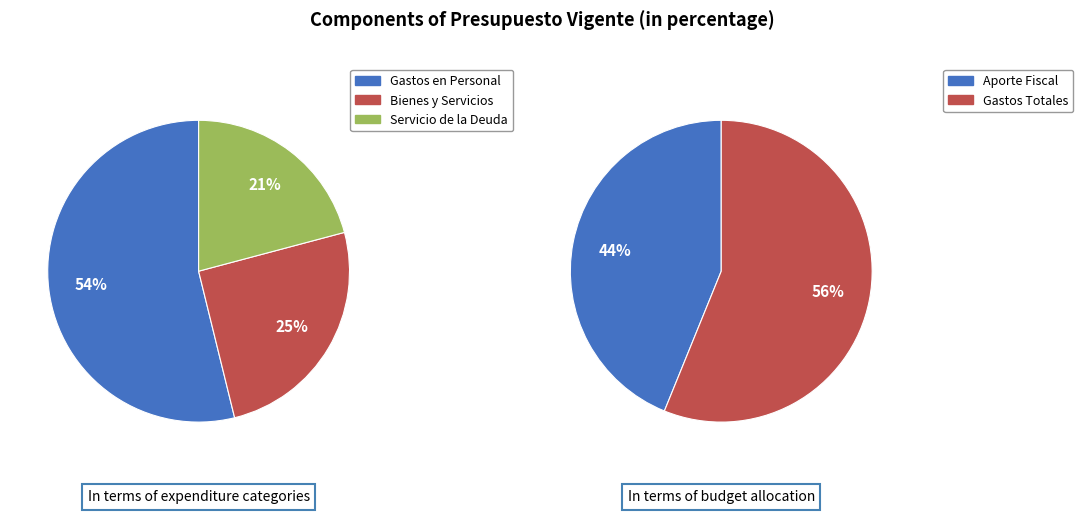

What is the smallest slice in the pie chart?

SERVICIO DE LA DEUDA